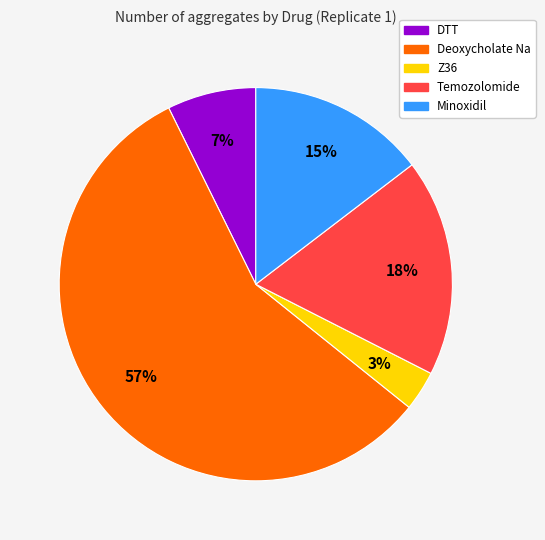

To the nearest percent, what is the average slice percentage?

20%